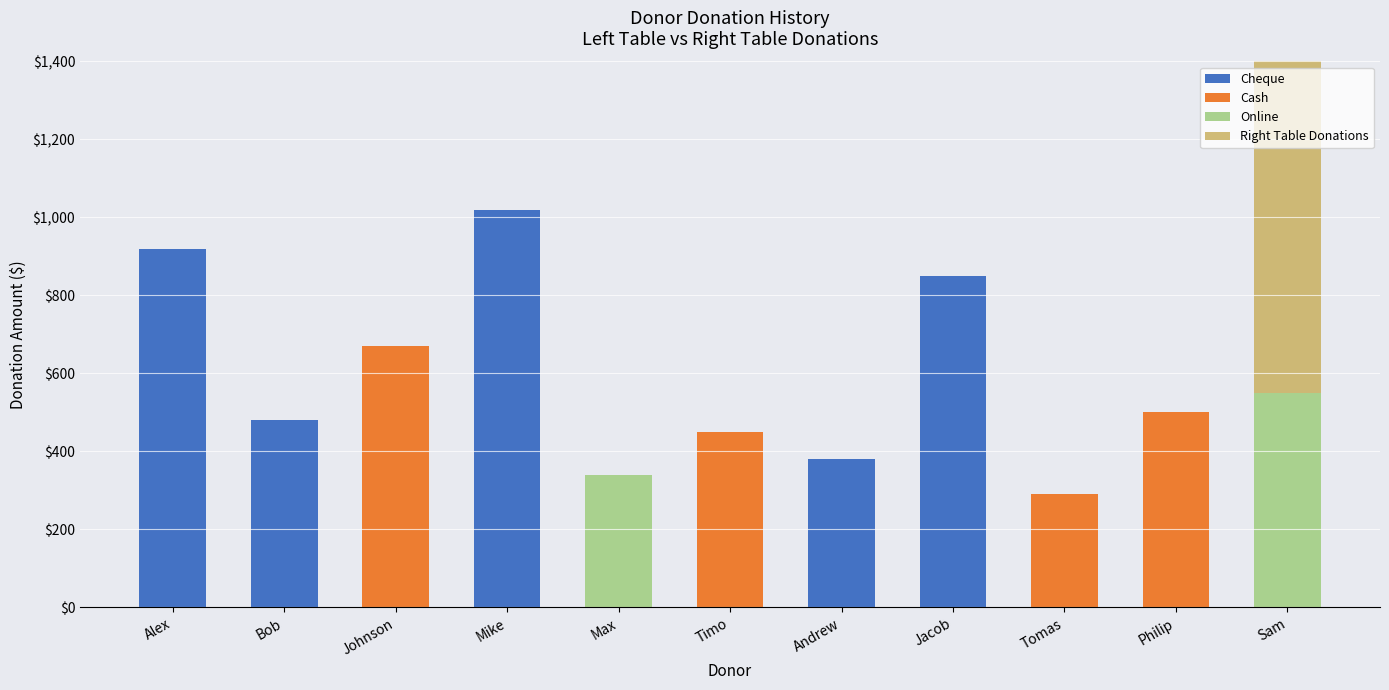

Rank the series at Bob from highest to lowest value.

Cheque, Cash, Online, Right Table Donations